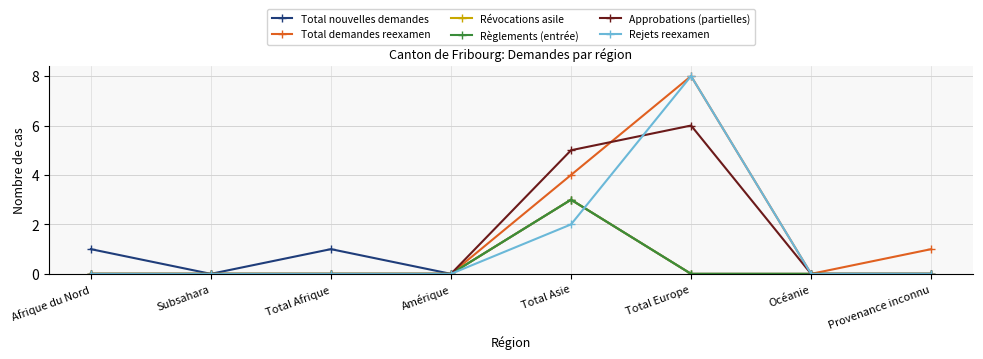

Which series ends up on top after the final intersection of Total nouvelles demandes and Rejets reexamen?

Rejets reexamen